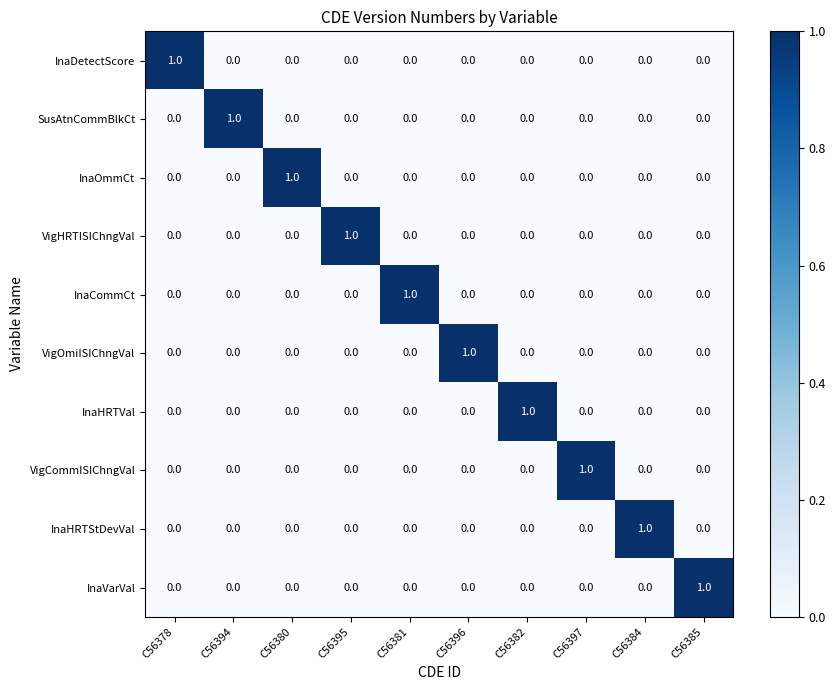

Is the value of InaCommCt at C56385 greater than the value of InaOmmCt at C56380?

No